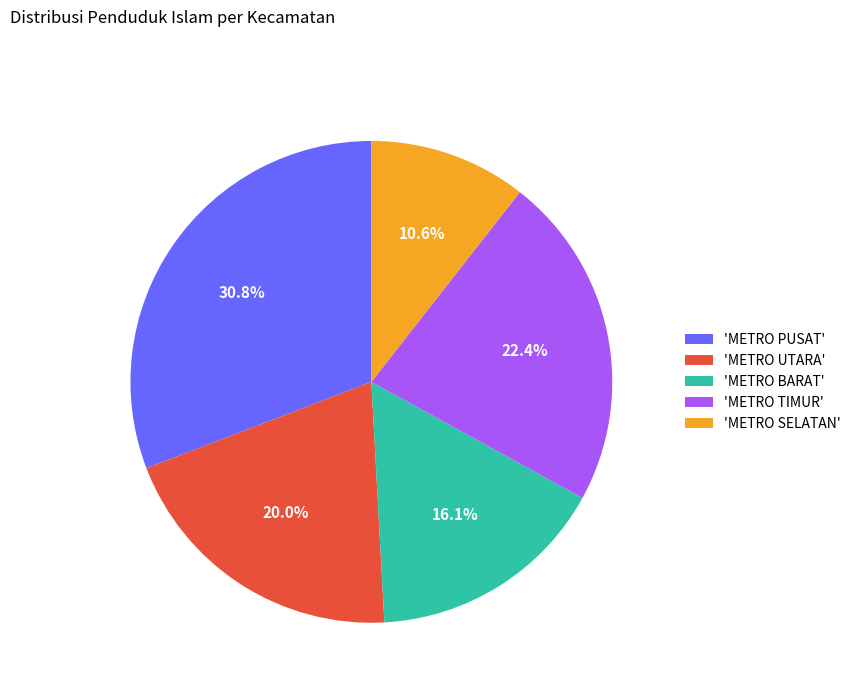

Rank the categories by value from highest to lowest.

'METRO PUSAT', 'METRO TIMUR', 'METRO UTARA', 'METRO BARAT', 'METRO SELATAN'